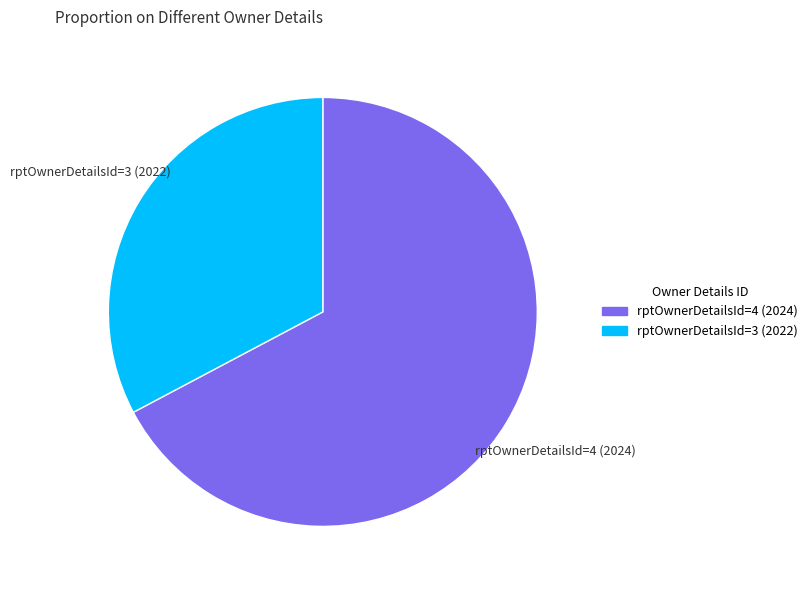

Is the sum of rptOwnerDetailsId=4 (2024) and rptOwnerDetailsId=3 (2022) greater than half?

Yes